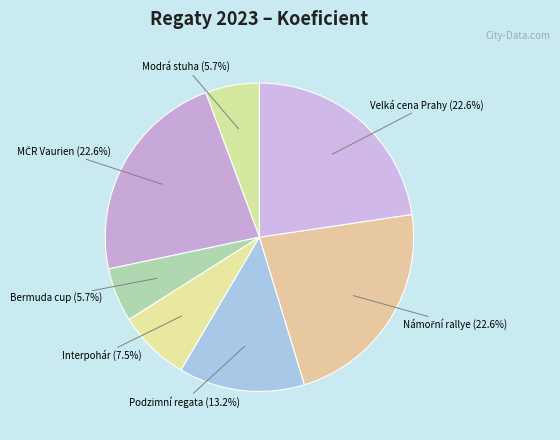

Count the number of slices in the pie.

7